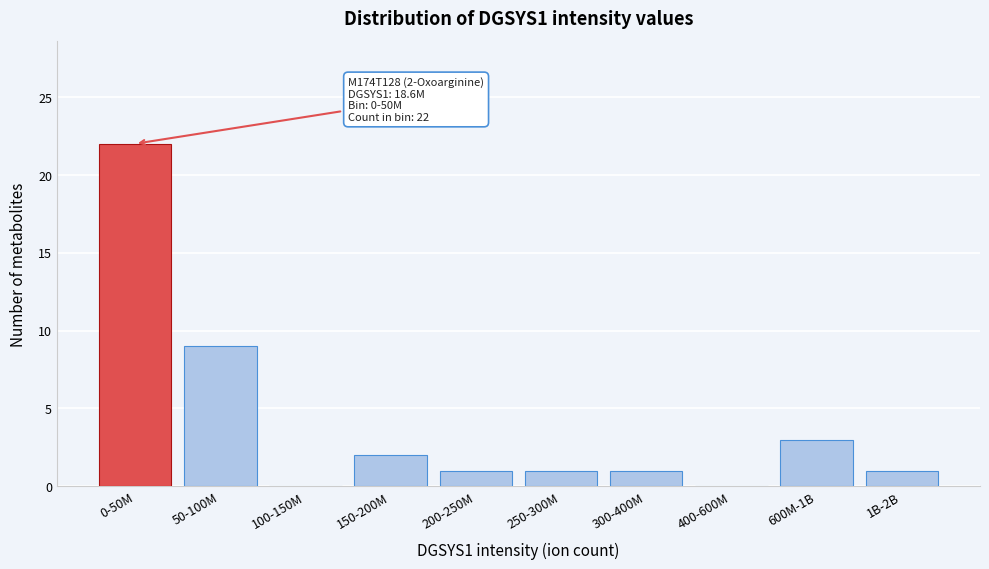

Reading right to left, list all the values displayed in this chart.

1B-2B=1	600M-1B=3	400-600M=0	300-400M=1	250-300M=1	200-250M=1	150-200M=2	100-150M=0	50-100M=9	0-50M=22